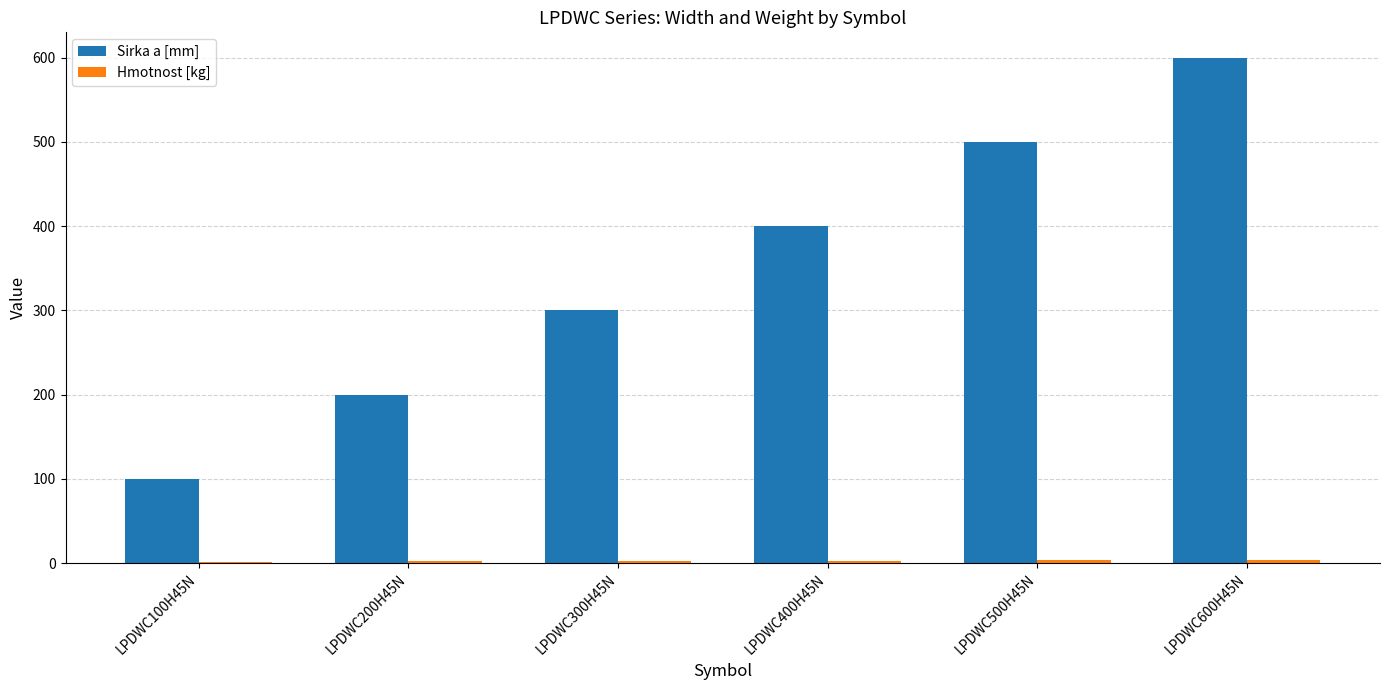

What is the minimum value shown in the chart?

1.9